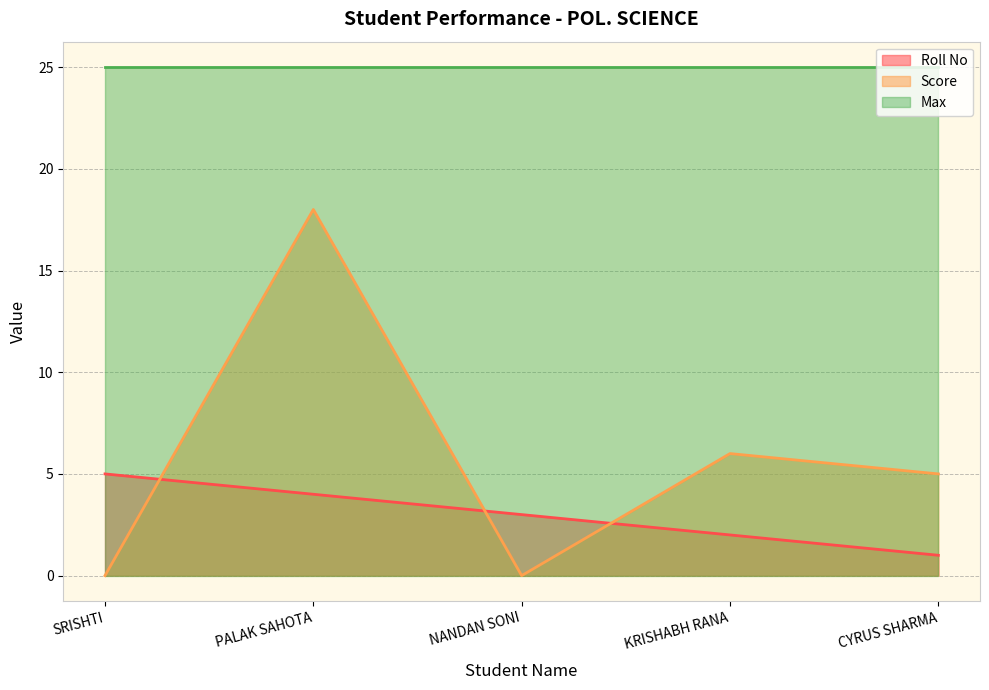

Which series has the largest total across all categories?

Max